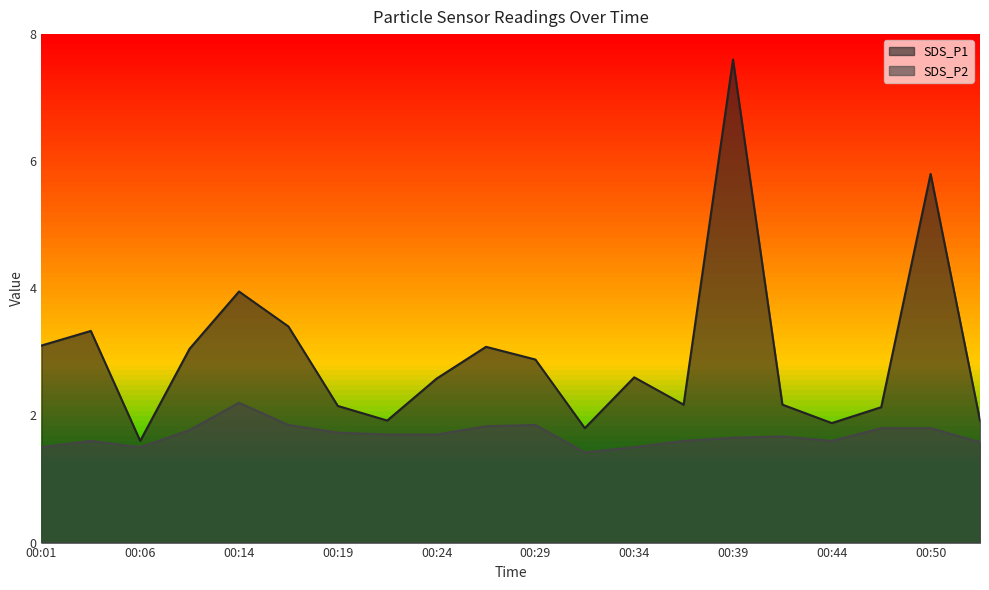

The SDS_P1 series shows 0.9 at 00:29. True or false?

False